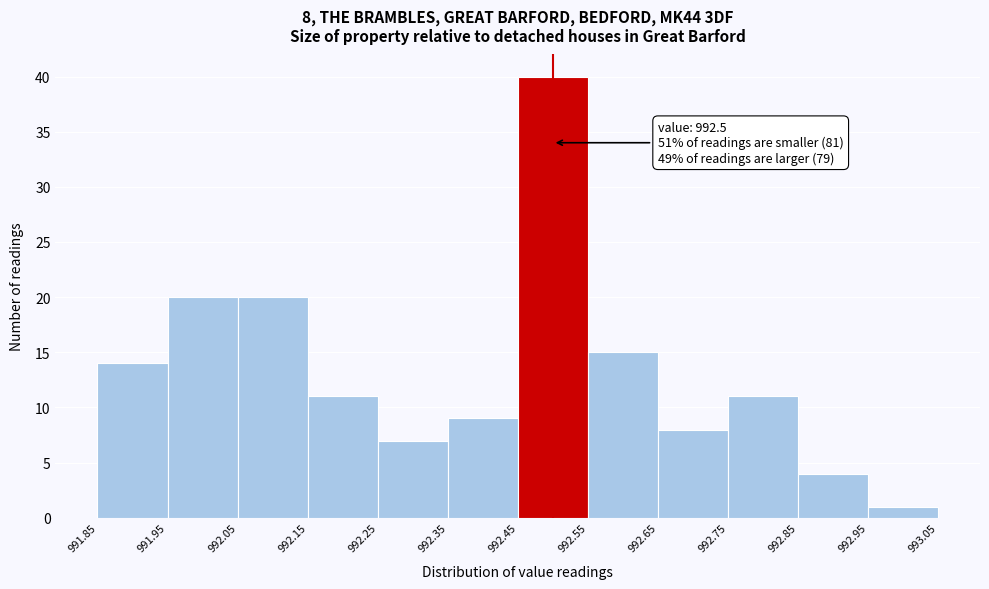

Over which range of the x-axis is the bar tallest?

992.45 to 992.55